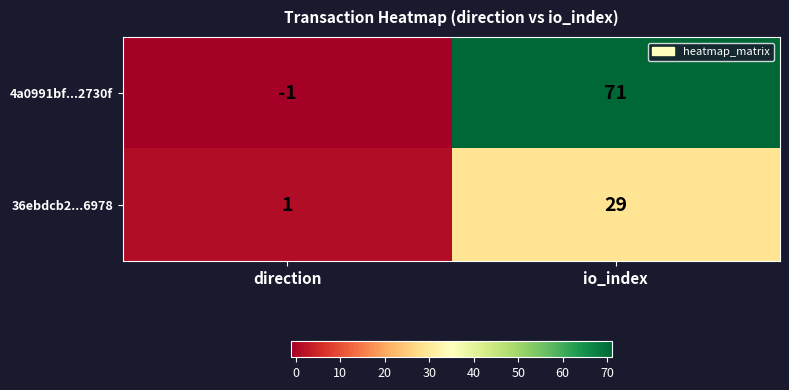

Reading right to left, transcribe all the data shown in this chart.

4a0991bf...2730f: io_index=71	direction=-1
36ebdcb2...6978: io_index=29	direction=1